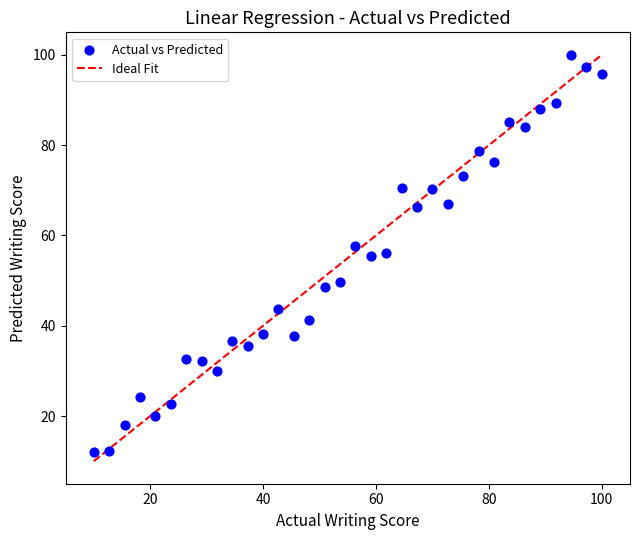

What is the range of X values (max minus min)?

90.0